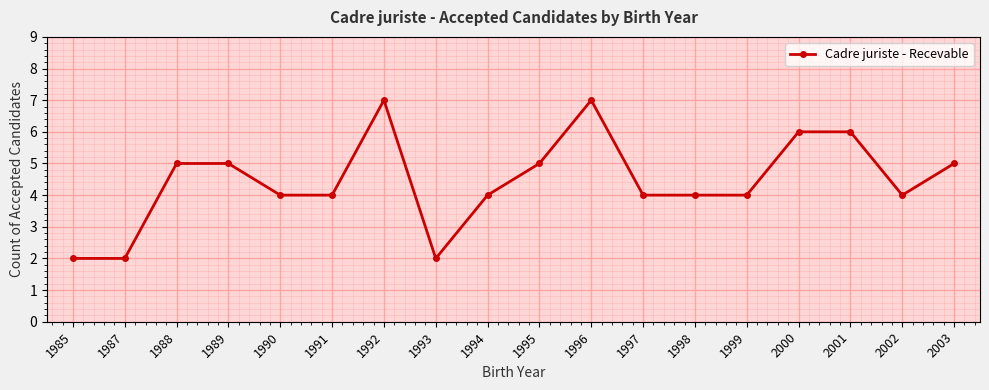

How many distinct data groups are displayed?

1